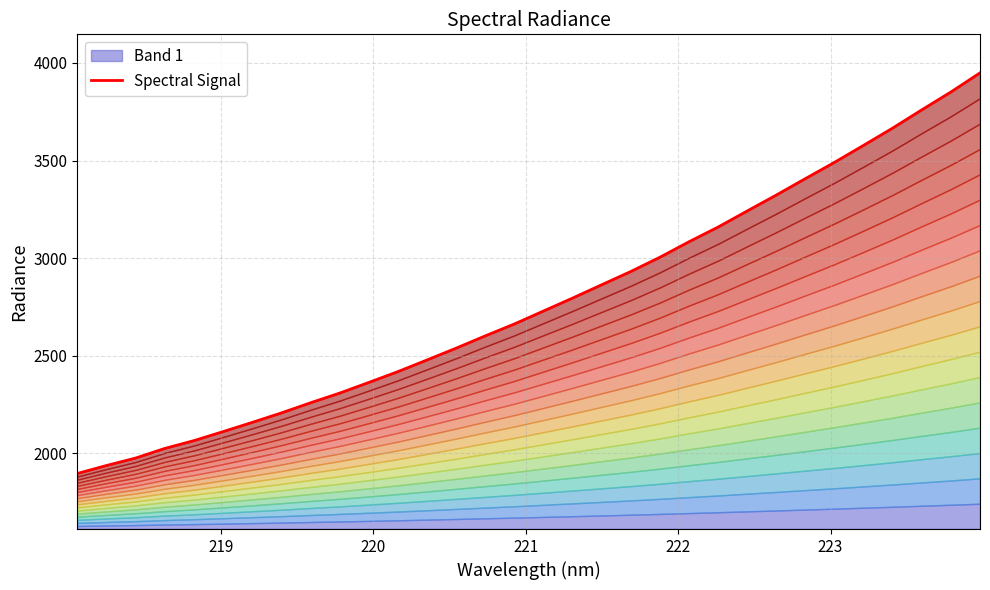

What position from the right is 223?

27